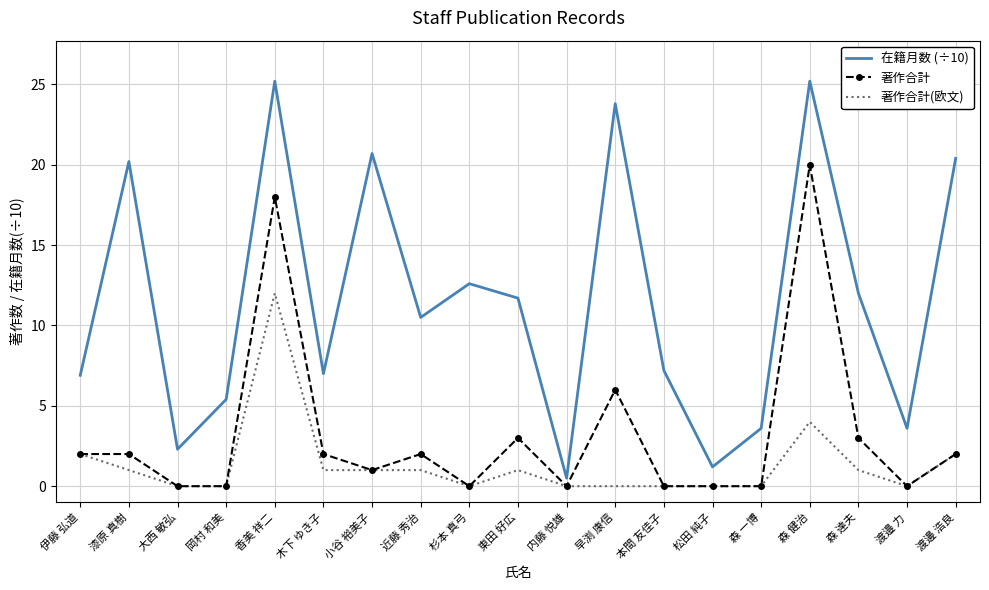

Rank the series by their maximum value, from highest to lowest.

在籍月数 (÷10), 著作合計, 著作合計(欧文)